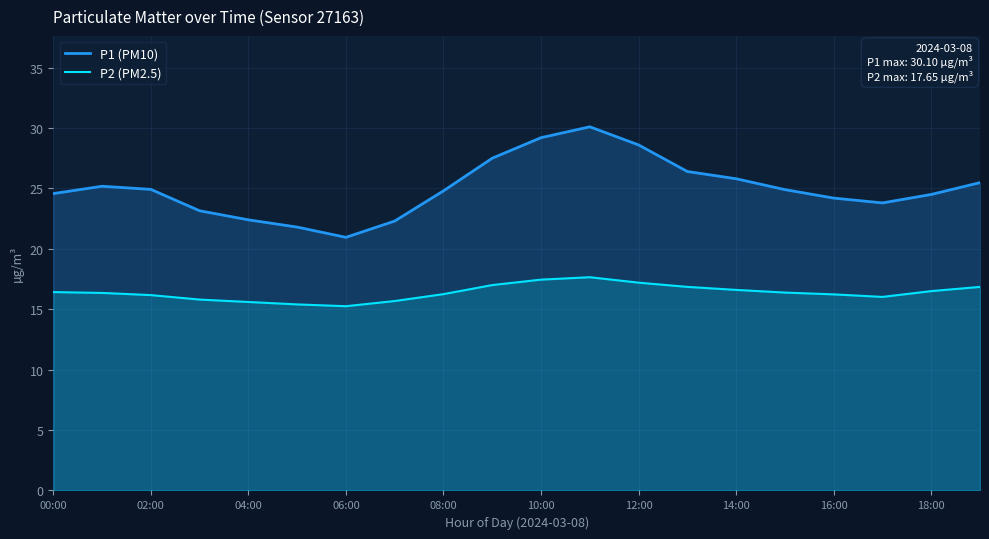

At which category does P2 (PM2.5) reach its first local peak?

11